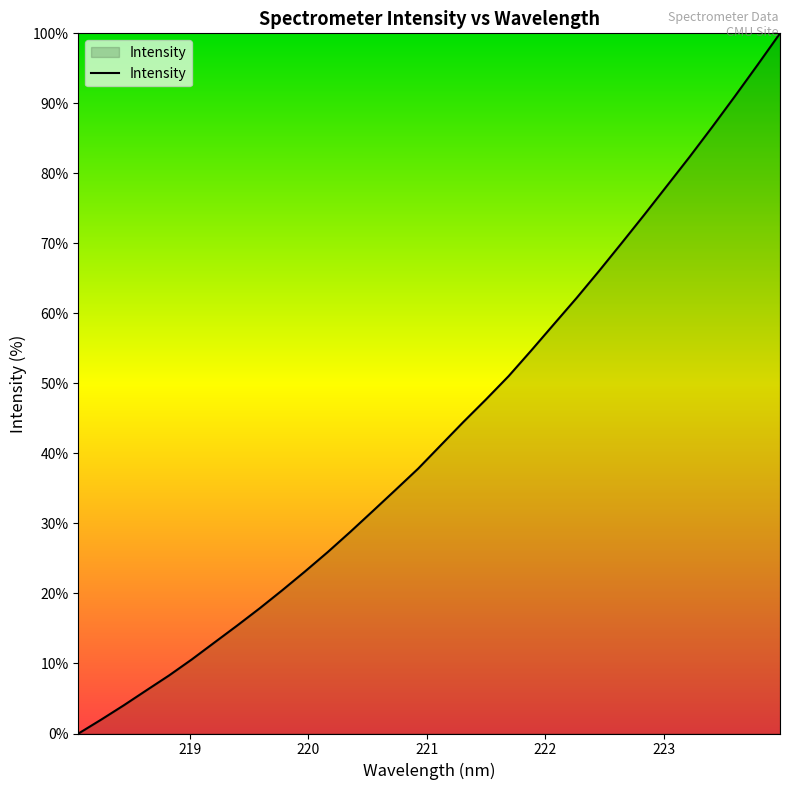

What is the difference between the maximum and minimum values?

100.0